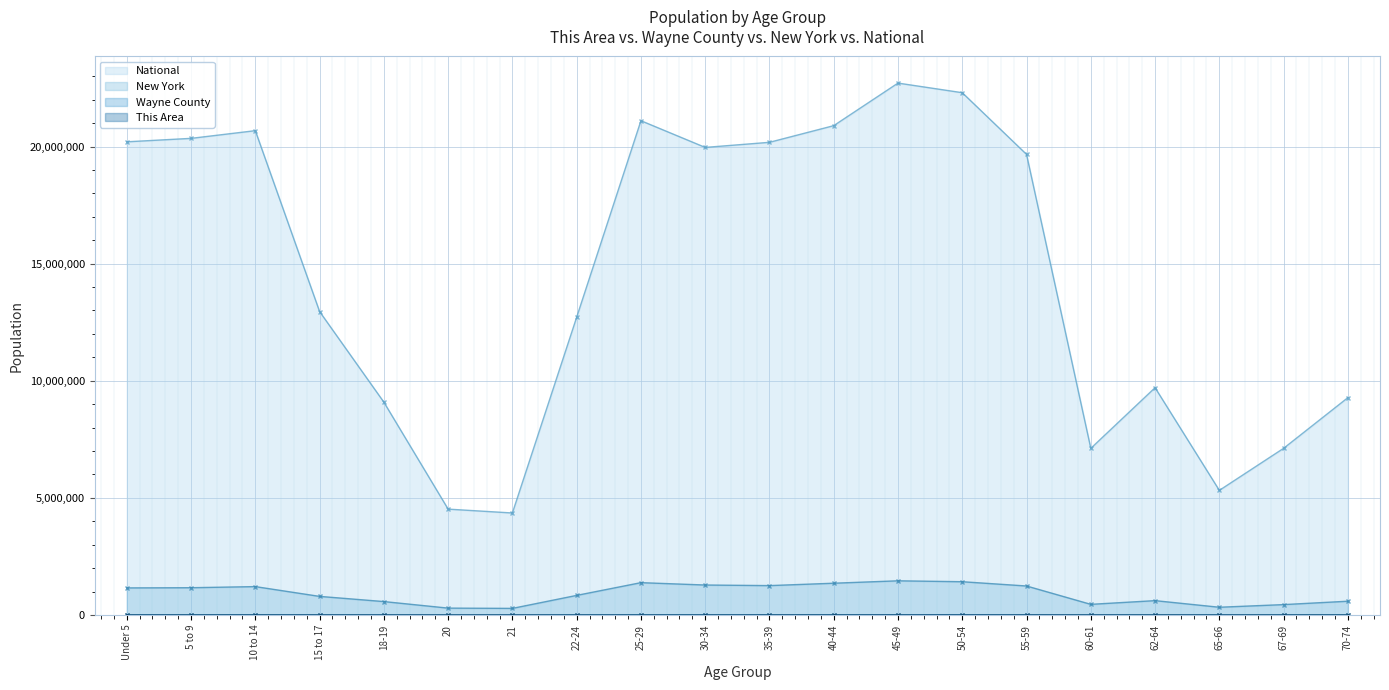

What is the sum of the Wayne County values at 18-19 and 35-39?

8003